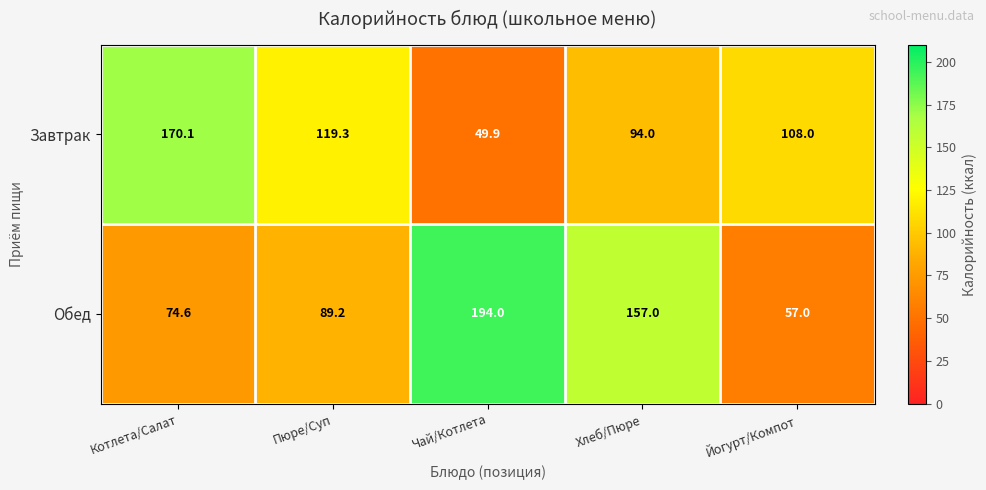

At which category is the sum across all series the highest?

Хлеб/Пюре